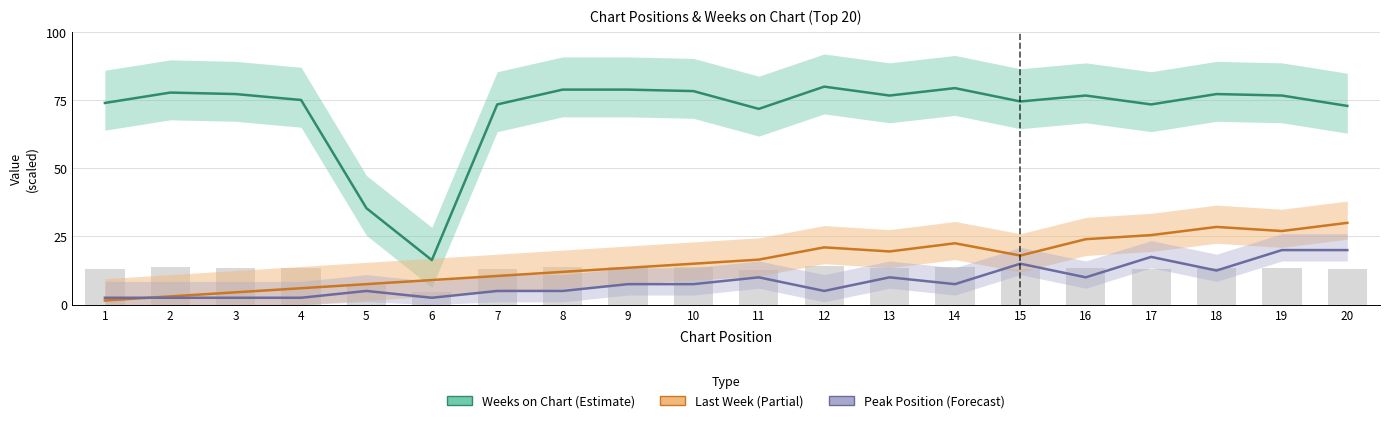

What is the difference between the maximum and second lowest values in the Peak Position series?

17.5